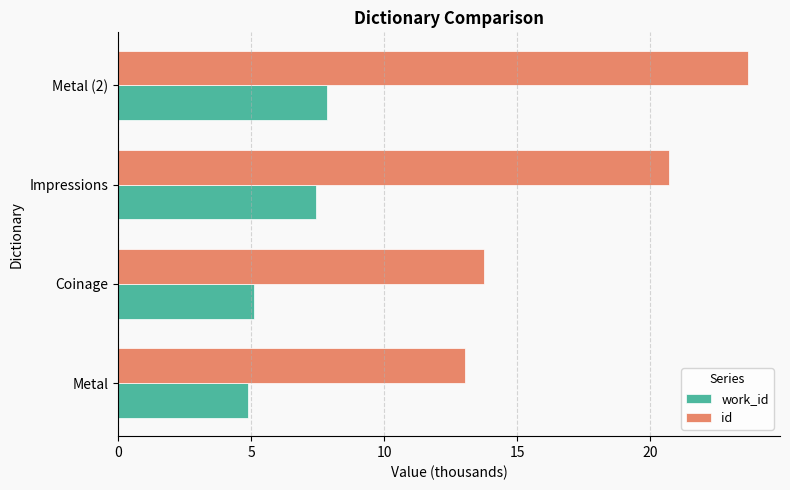

What is the difference between the maximum and minimum values in the work_id series?

3.0